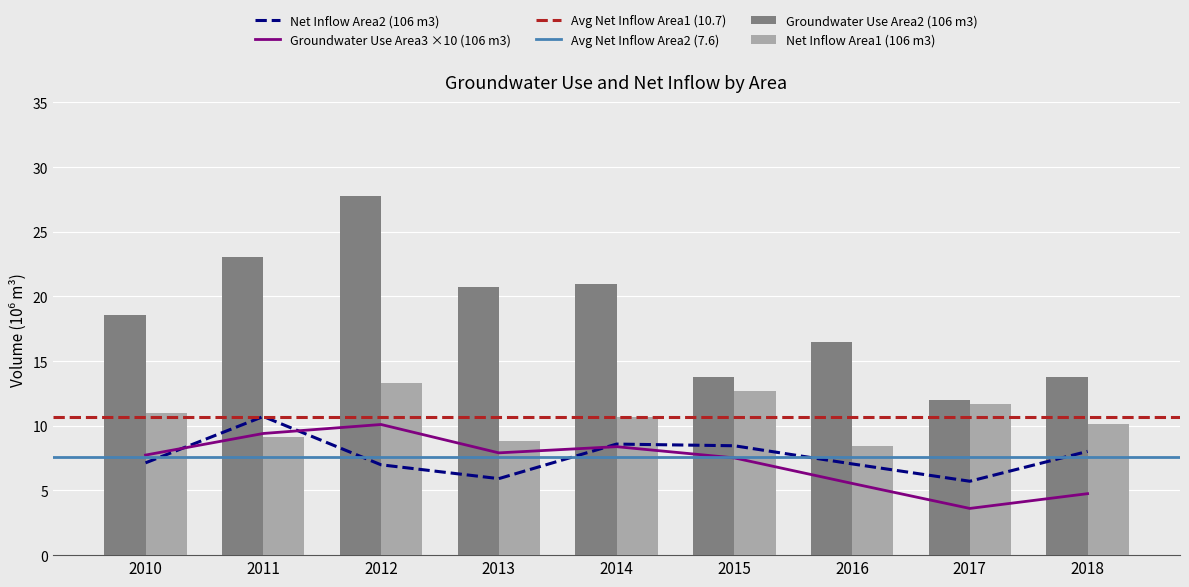

Reading left to right, what are all the values shown in this chart?

Groundwater Use Area2 (106 m3): 18.5	23.0	27.8	20.8	21.0	13.8	16.5	12.0	13.8
Groundwater Use Area3 (106 m3): 7.7	9.4	10.1	7.9	8.4	7.5	5.5	3.6	4.8
Net Inflow Area1 (106 m3): 11.0	9.1	13.3	8.9	10.7	12.7	8.5	11.7	10.1
Net Inflow Area2 (106 m3): 7.1	10.7	7.0	5.9	8.6	8.5	7.1	5.7	8.0